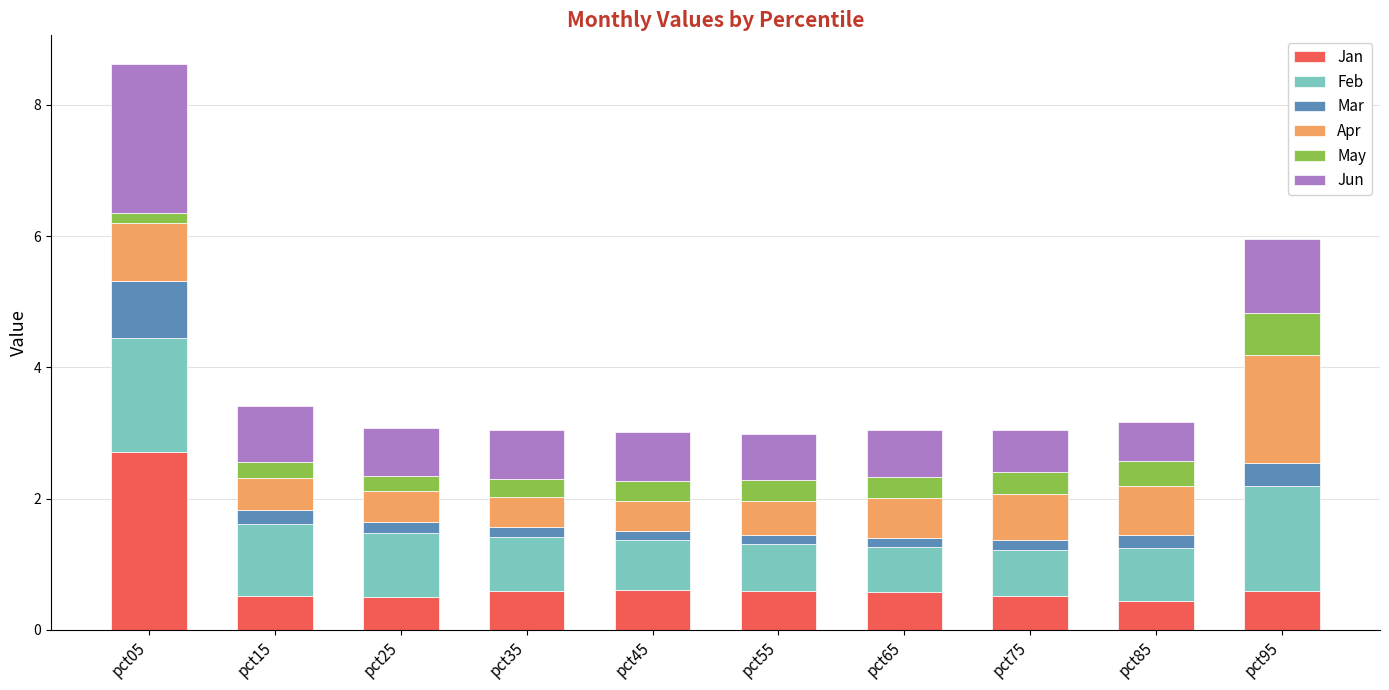

At which label does Jan reach its peak?

pct05